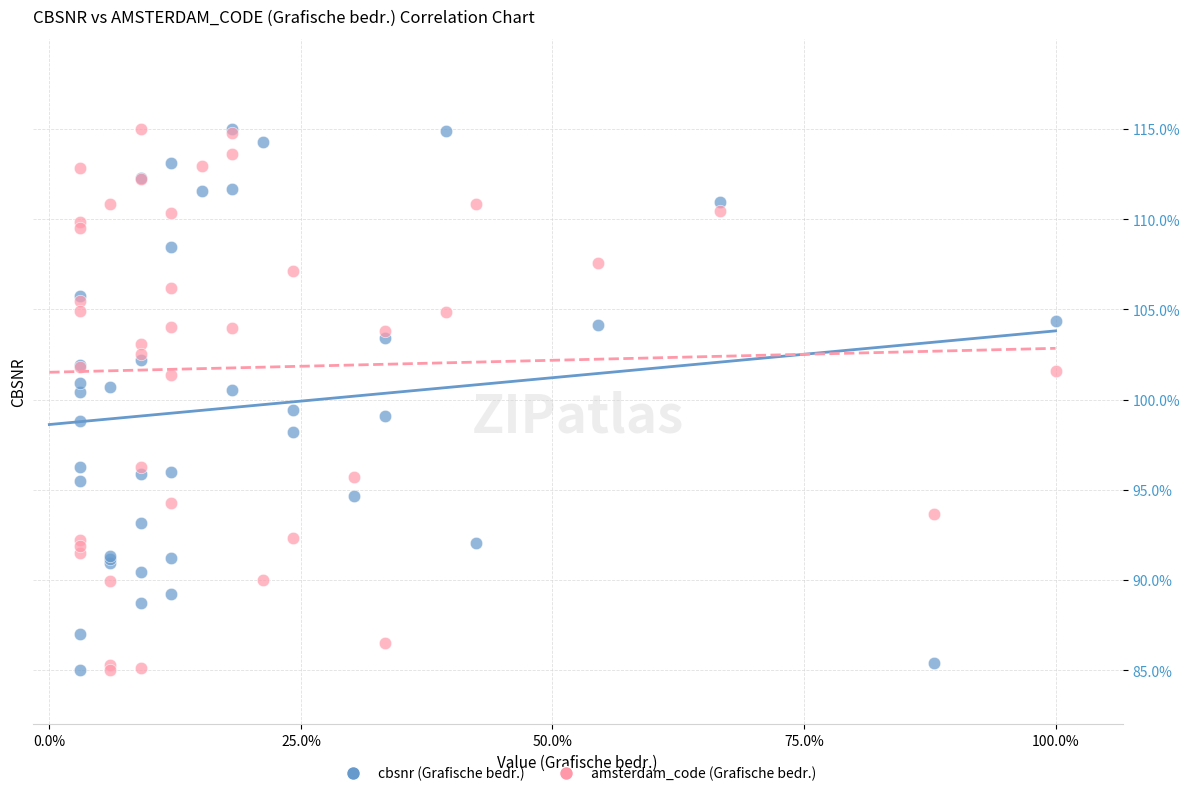

What are all the series names shown in the legend?

cbsnr (Grafische bedr.), amsterdam_code (Grafische bedr.)